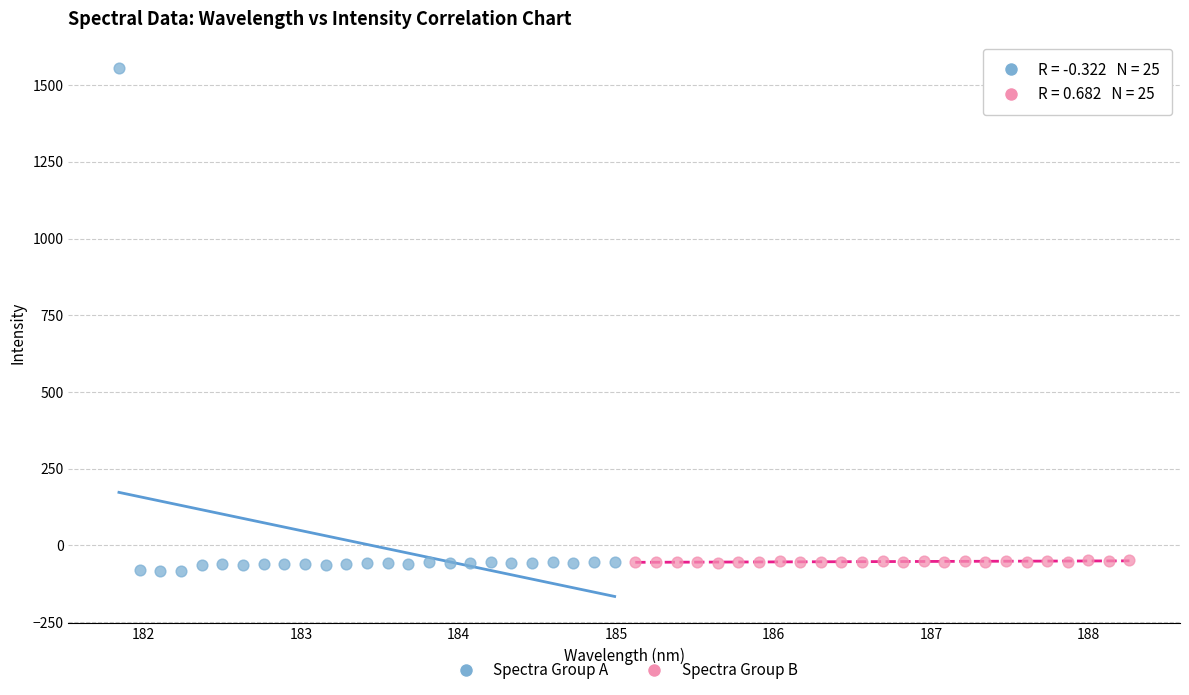

Which series contains the lowest Y value?

Spectra Group A